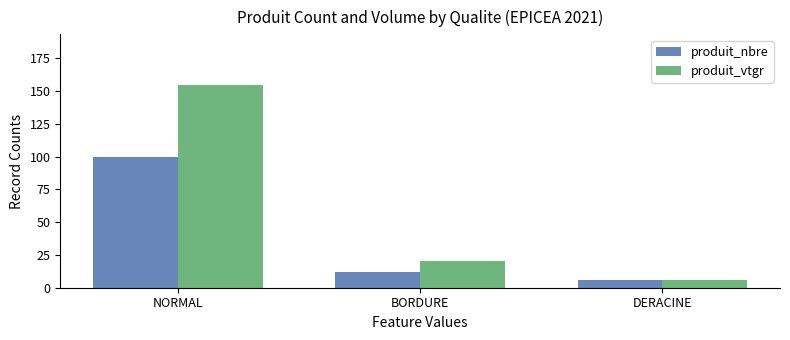

Between NORMAL and DERACINE, which series saw the biggest shift?

produit_vtgr